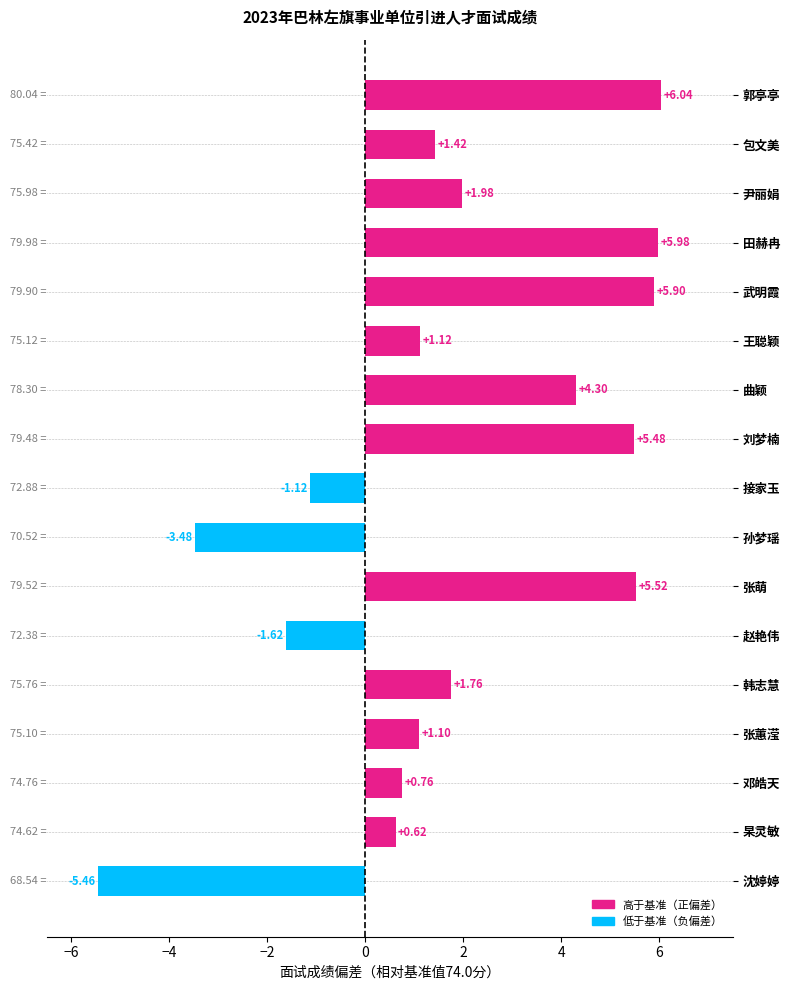

What is the change in value from 赵艳伟 to 沈婷婷?

-3.8